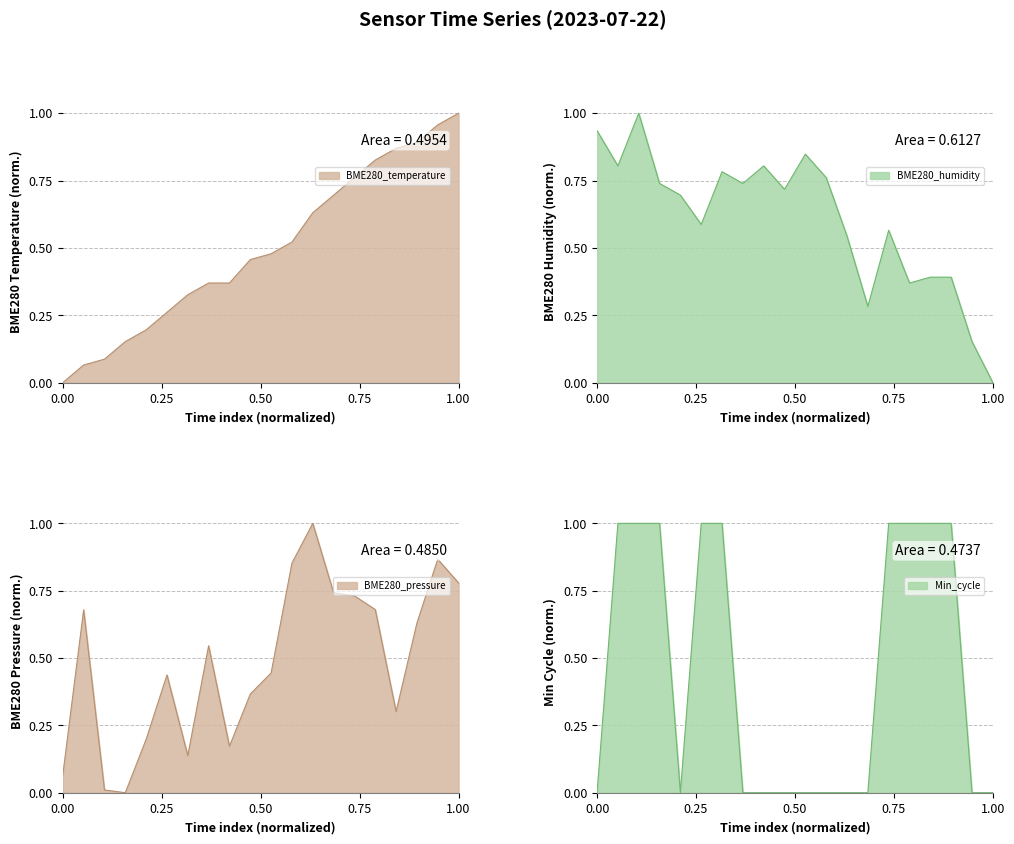

What is the sum of all BME280_humidity values?

12.1